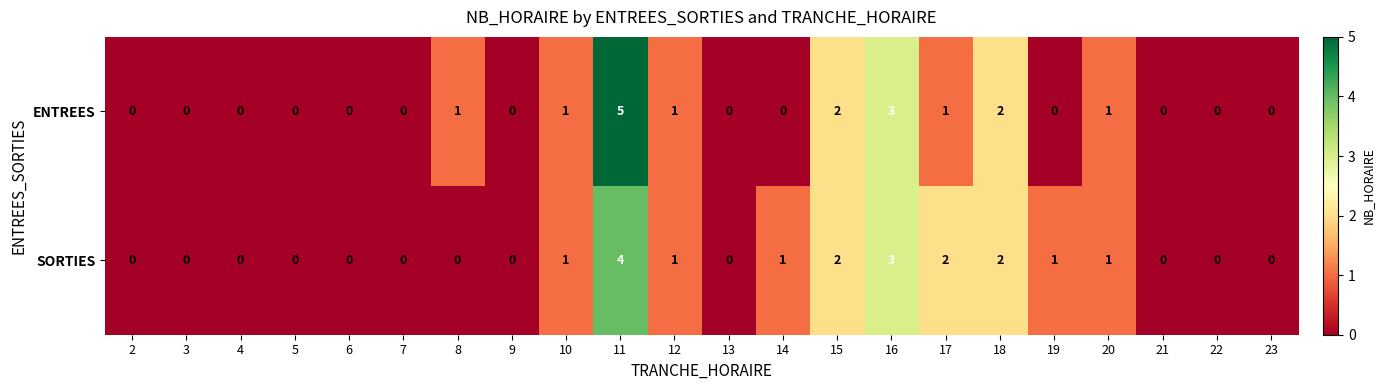

What is the sum of all SORTIES values?

18